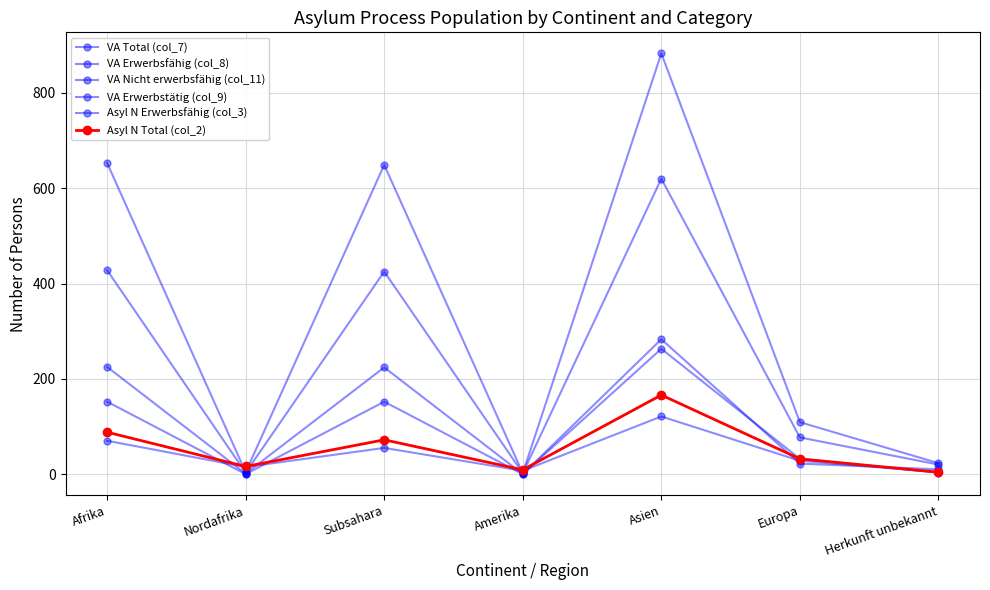

Where is the first local minimum for Asyl N Total (col_2)?

Nordafrika